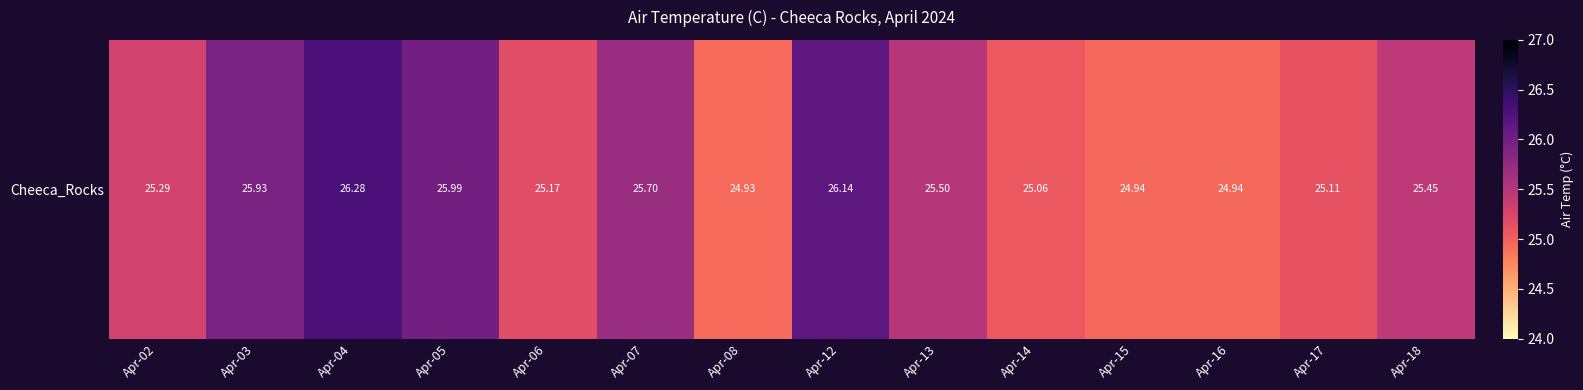

Between Apr-05 and Apr-07, which is larger?

Apr-05